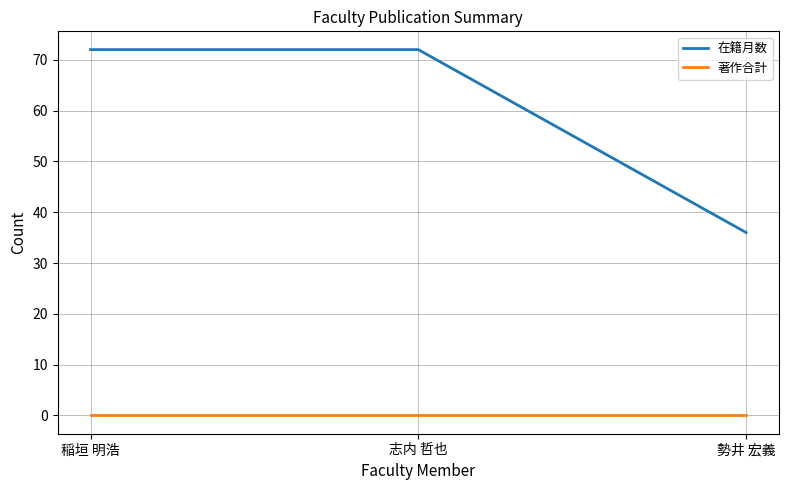

Is the value of 著作合計 at 志内 哲也 greater than the value of 在籍月数 at 志内 哲也?

No